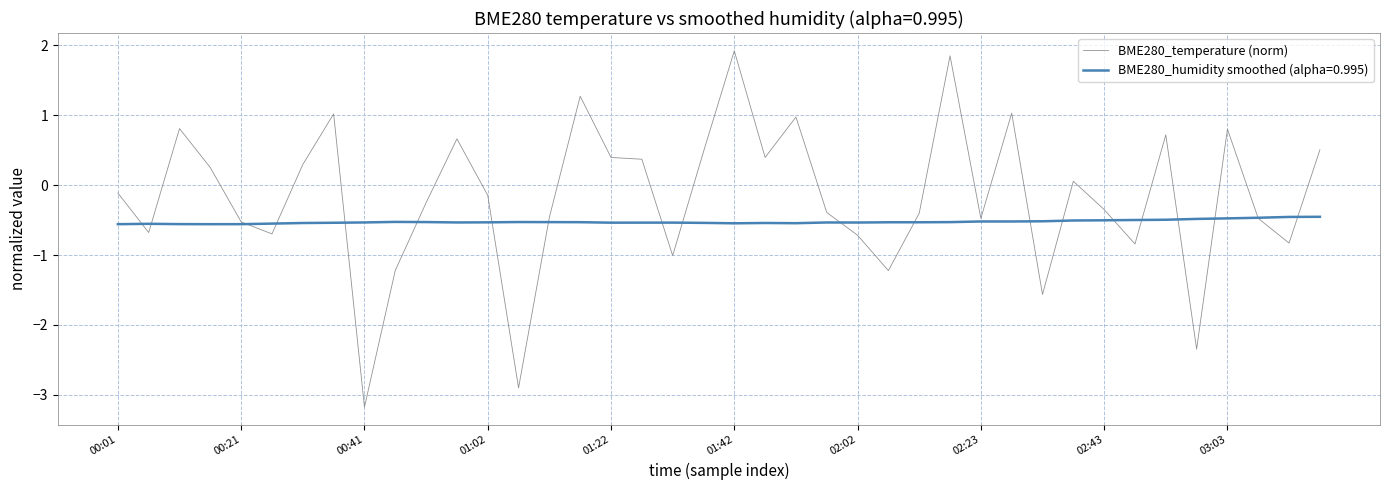

How many lines are shown in the chart?

2